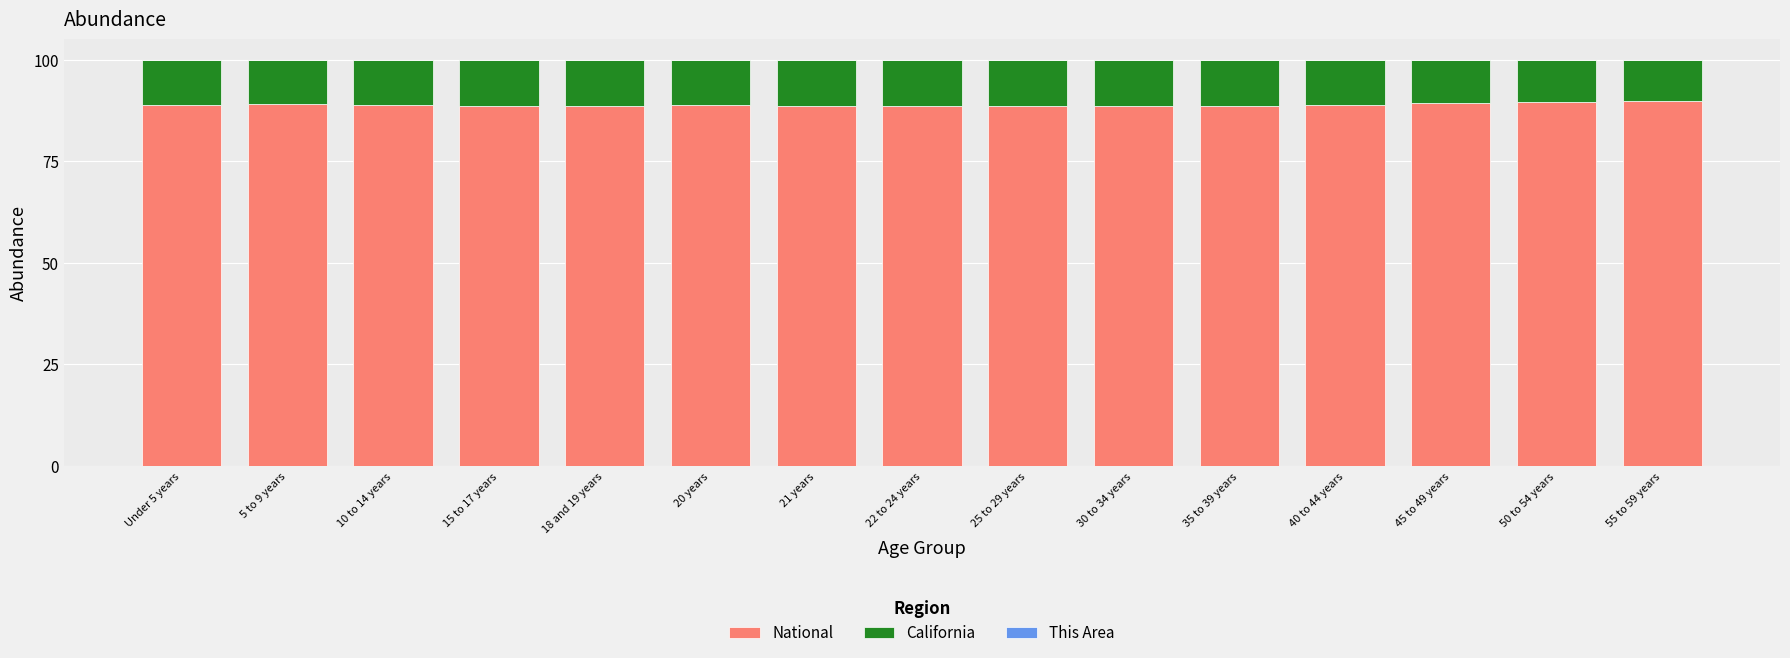

True or false: National has a value of 121.6 at 21 years.

False